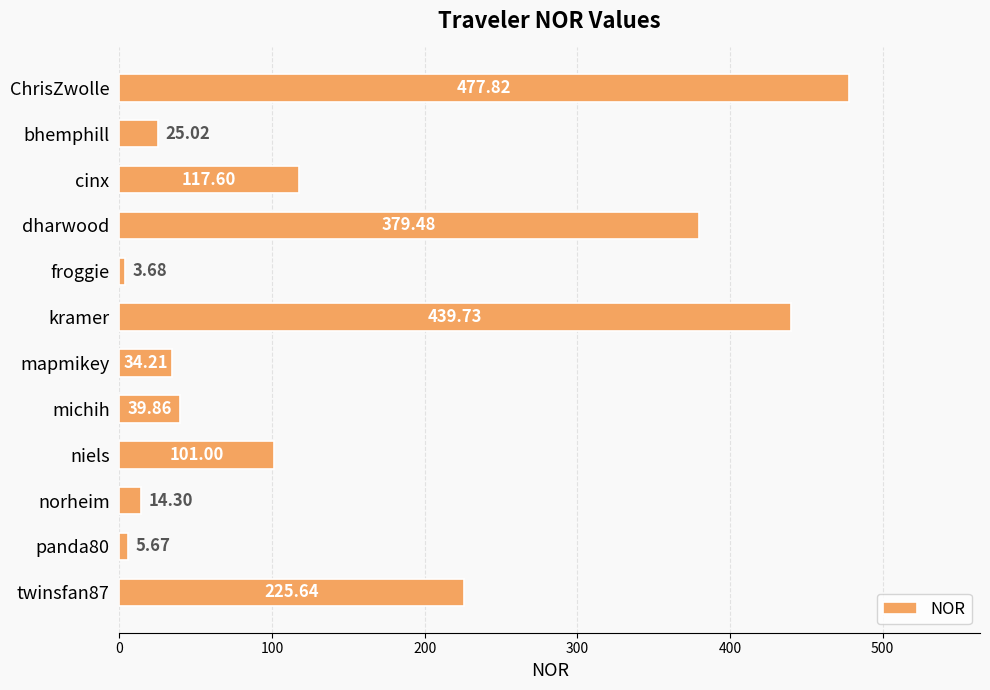

What is the label of the 8th bar from the top?

michih